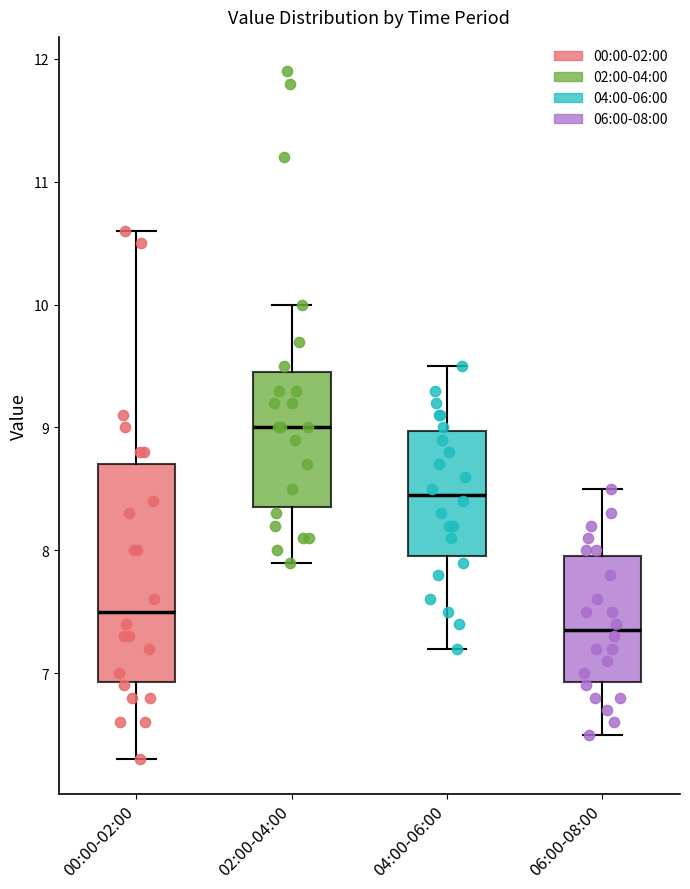

Comparing the boxes themselves (not the whiskers), which one is the tallest?

00:00-02:00